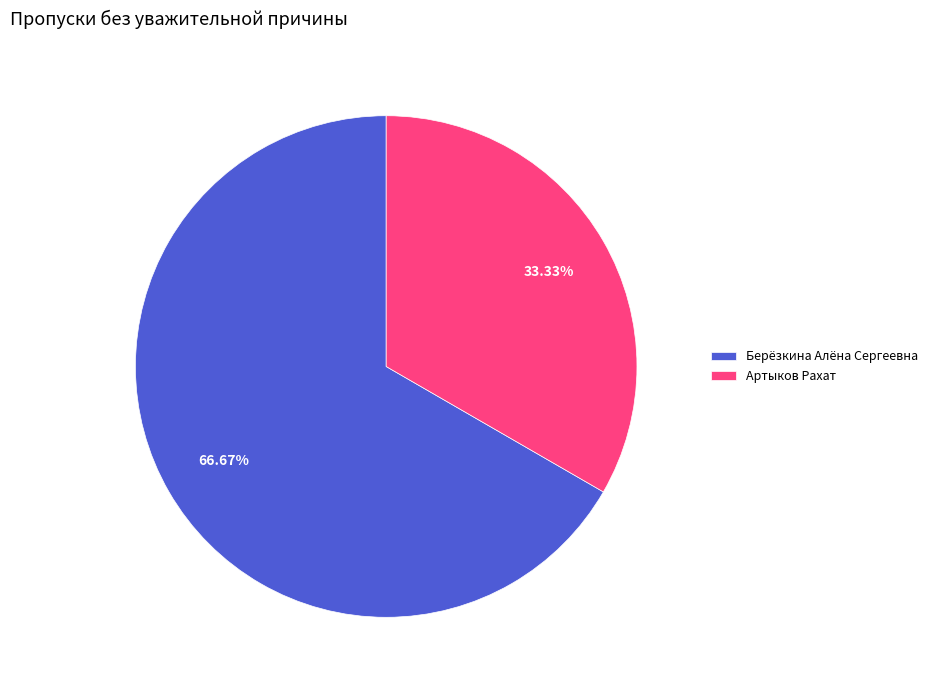

Count the number of slices in the pie.

2